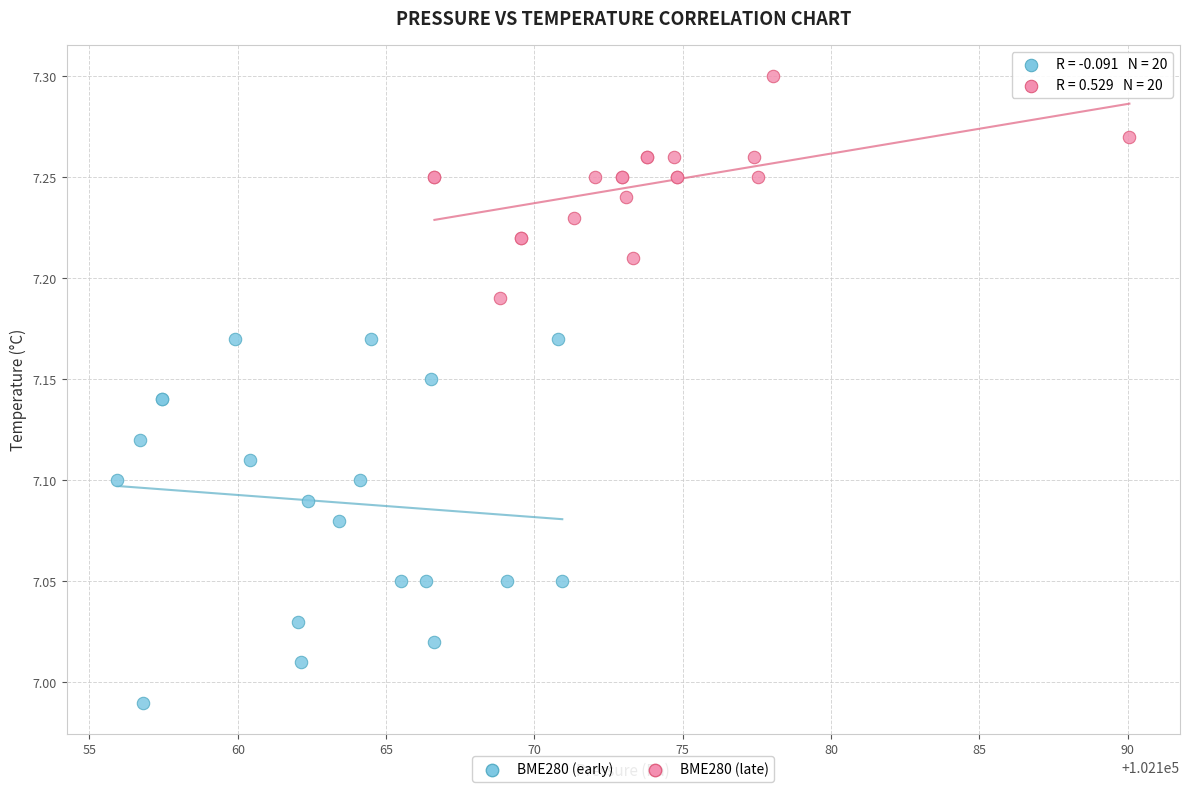

Which series contains the lowest Y value?

BME280 (early)